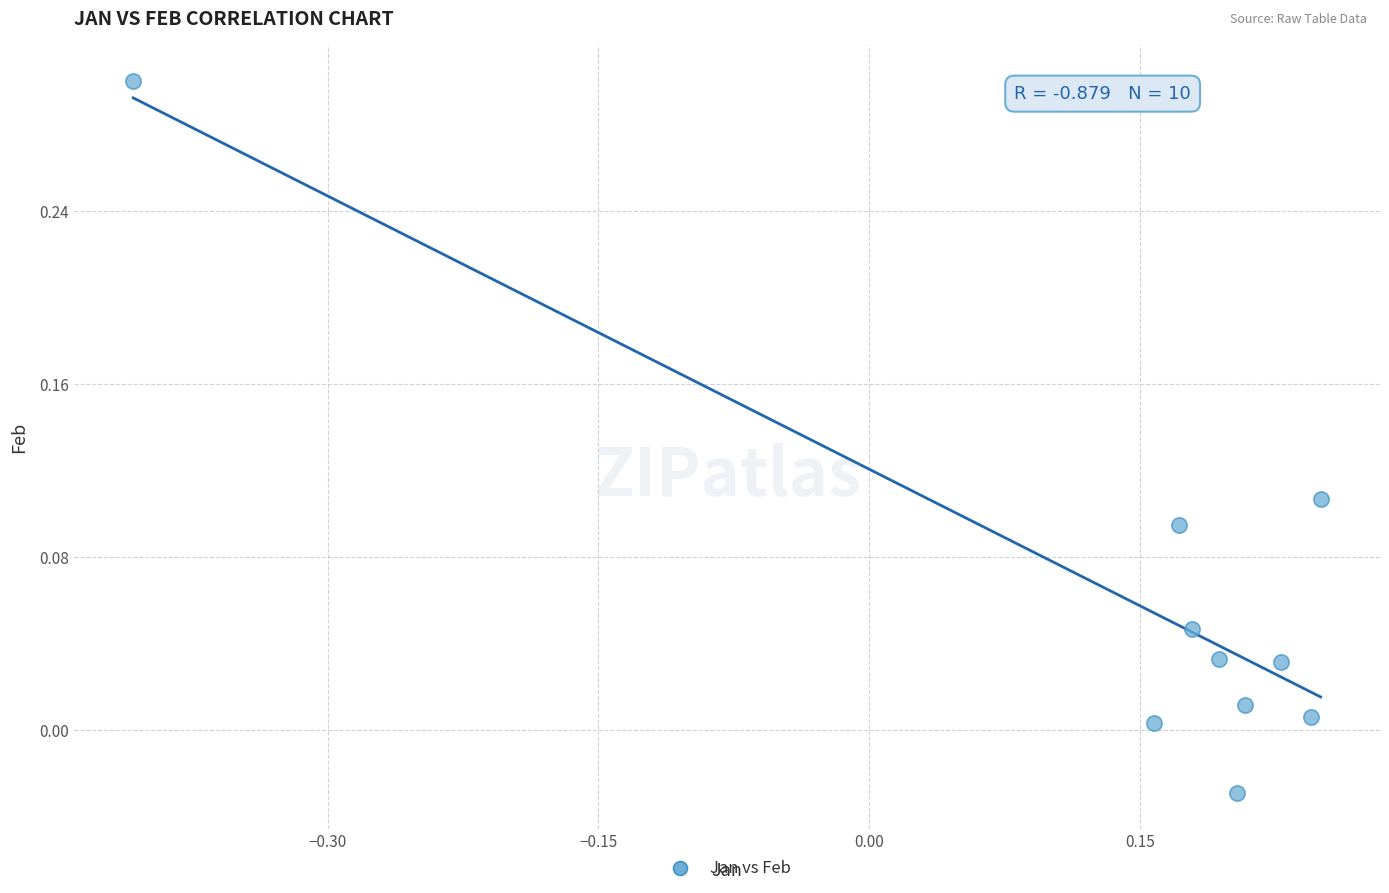

What is the range of Y values (max minus min)?

0.3